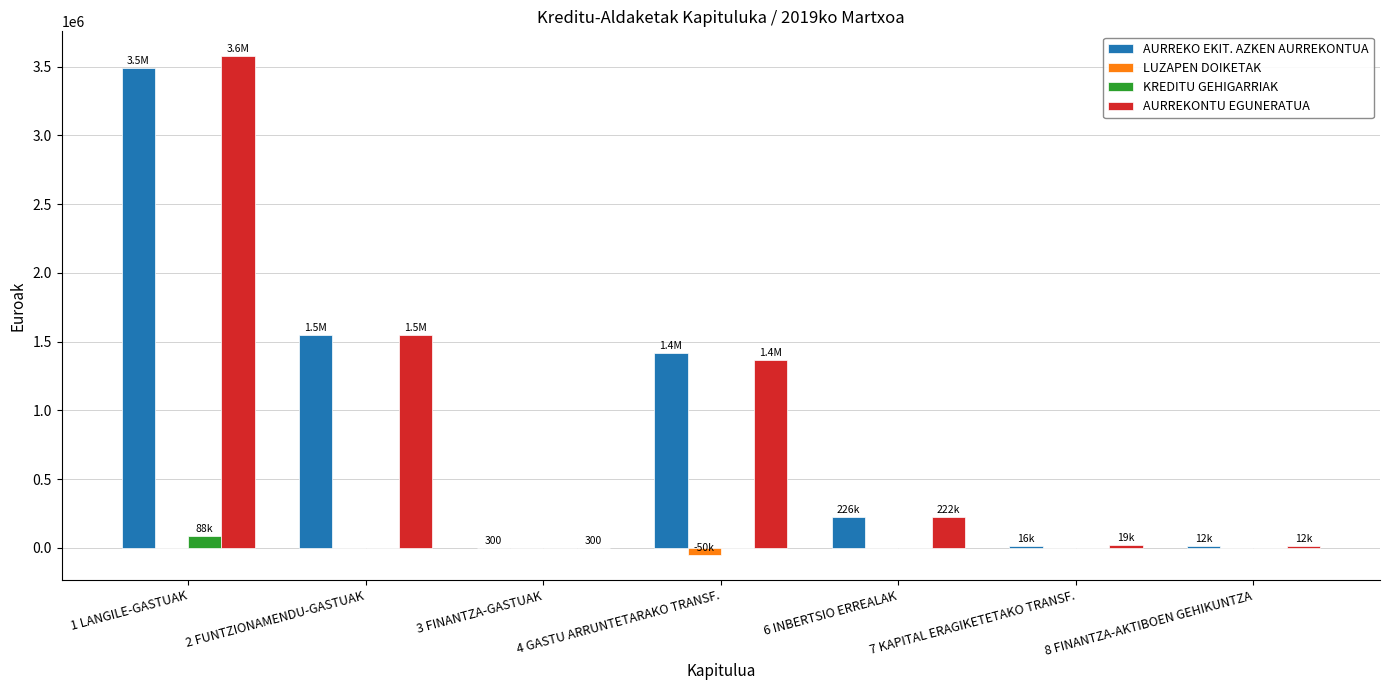

Are the bars grouped side by side (vs. stacked)?

Yes